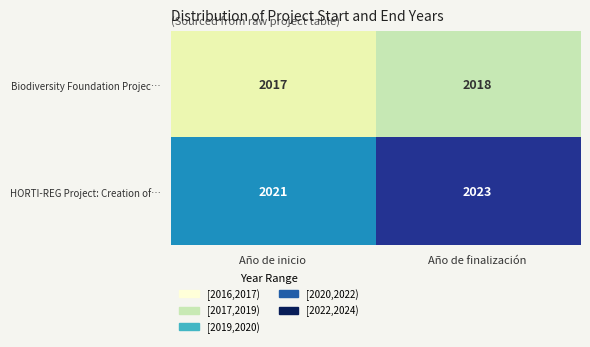

The HORTI-REG Project: Creation of… series shows 2671 at Año de finalización. True or false?

False